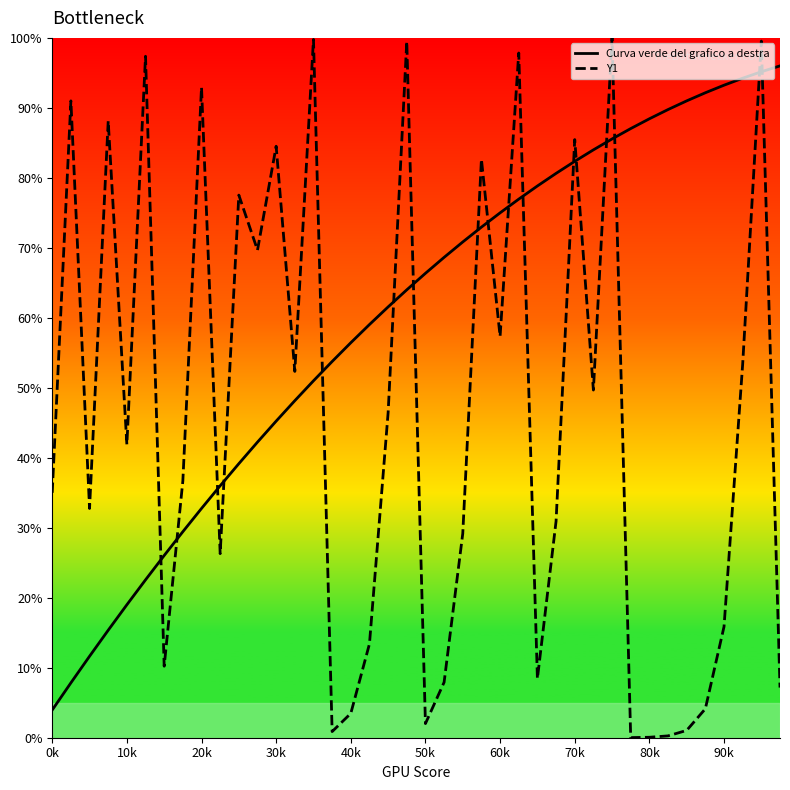

How many lines are shown in the chart?

2